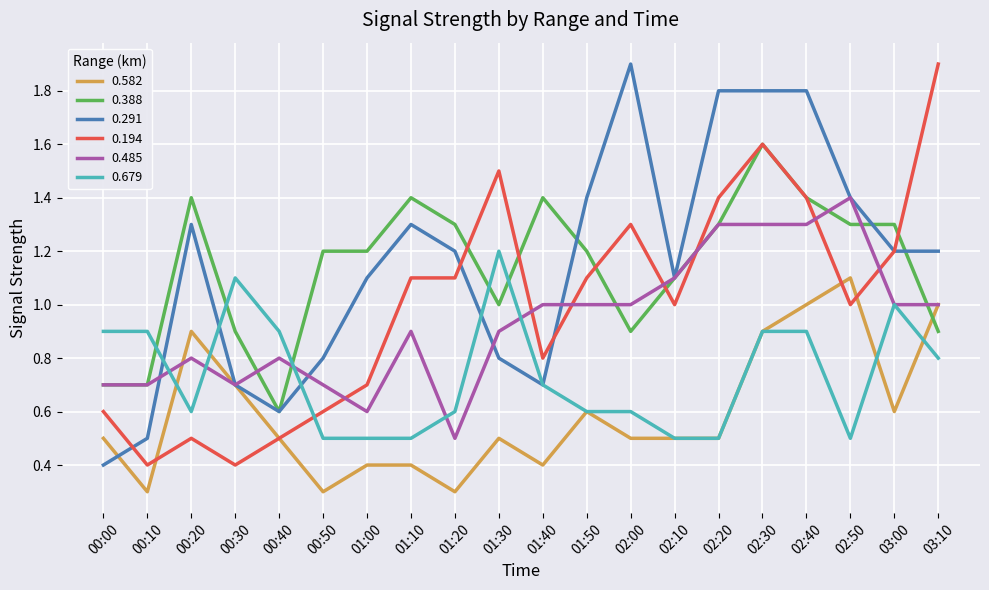

What position from the left is 02:10?

14